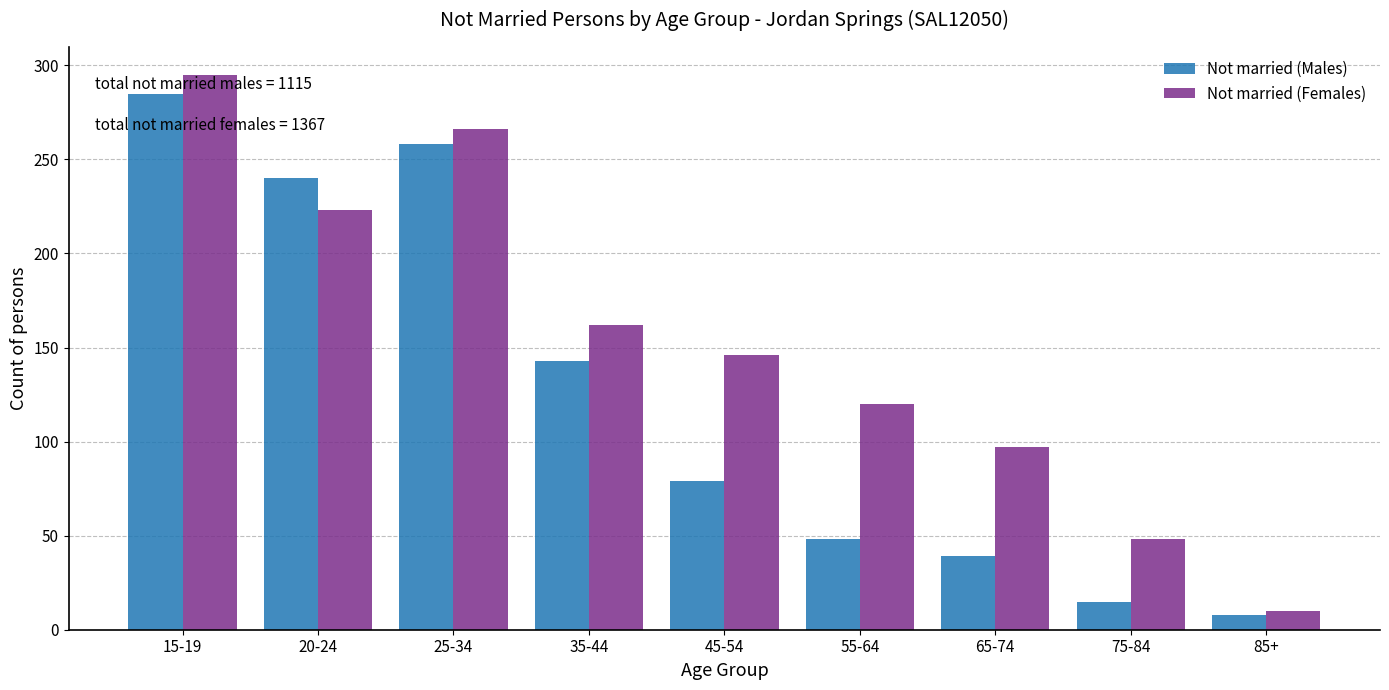

Reading left to right, list all the values displayed in this chart.

Not married (Males): 15-19=285	20-24=240	25-34=258	35-44=143	45-54=79	55-64=48	65-74=39	75-84=15	85+=8
Not married (Females): 15-19=295	20-24=223	25-34=266	35-44=162	45-54=146	55-64=120	65-74=97	75-84=48	85+=10